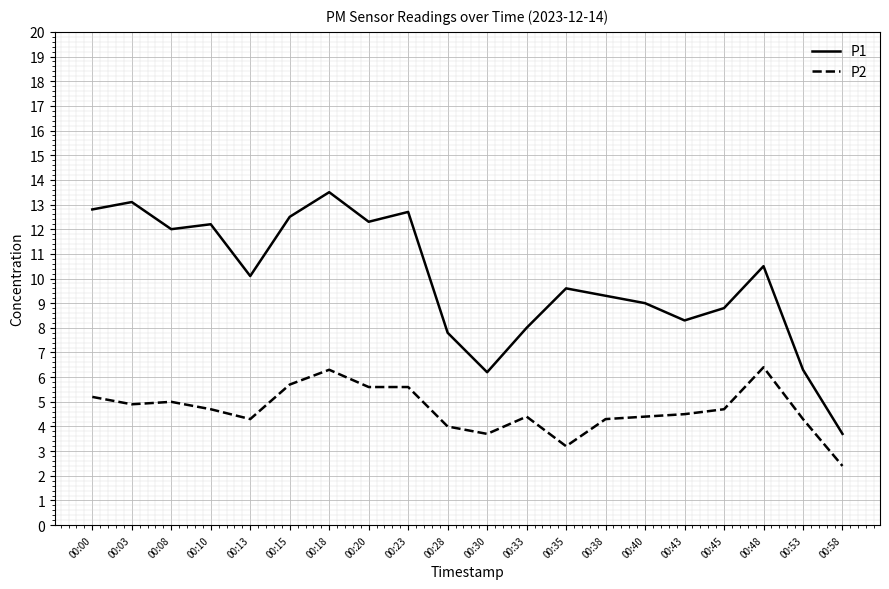

True or false: P1 has more than 1 interior local peaks.

True